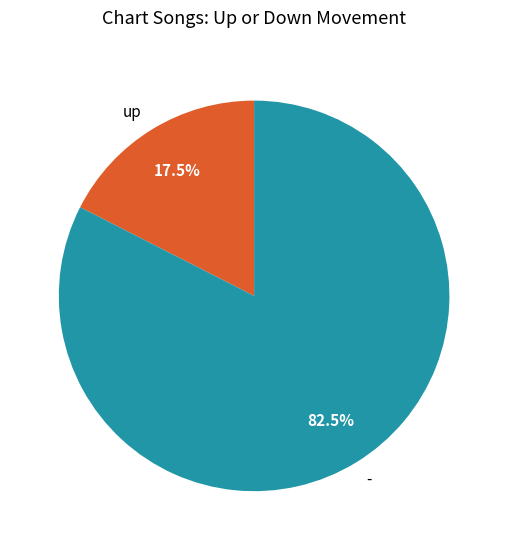

What is the largest slice in the pie chart?

-